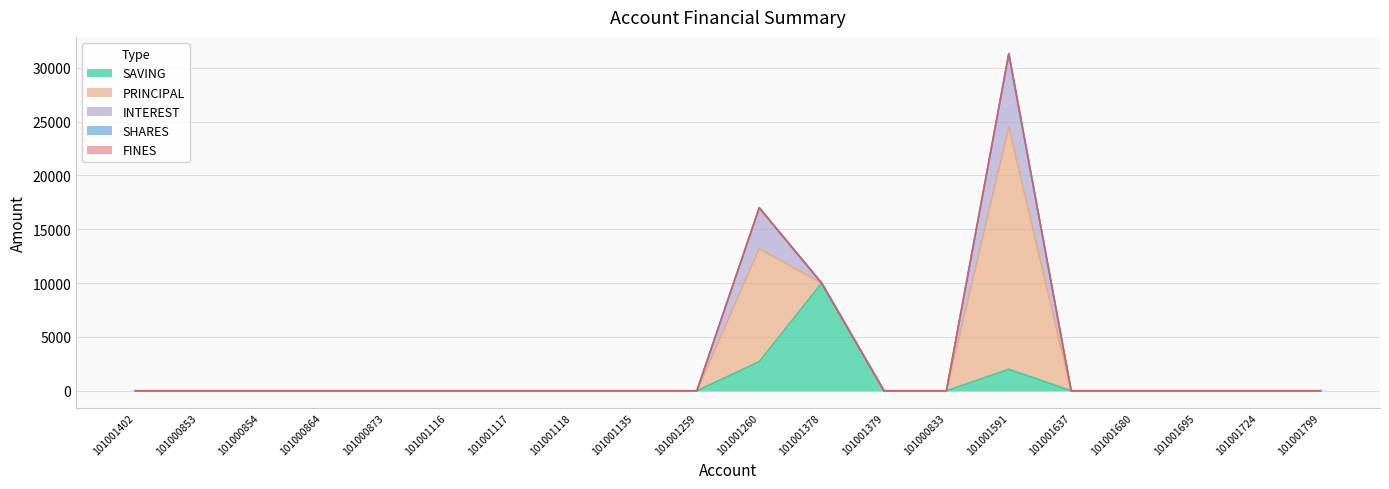

Is the value of INTEREST at 101001724 greater than the value of SHARES at 101001637?

No